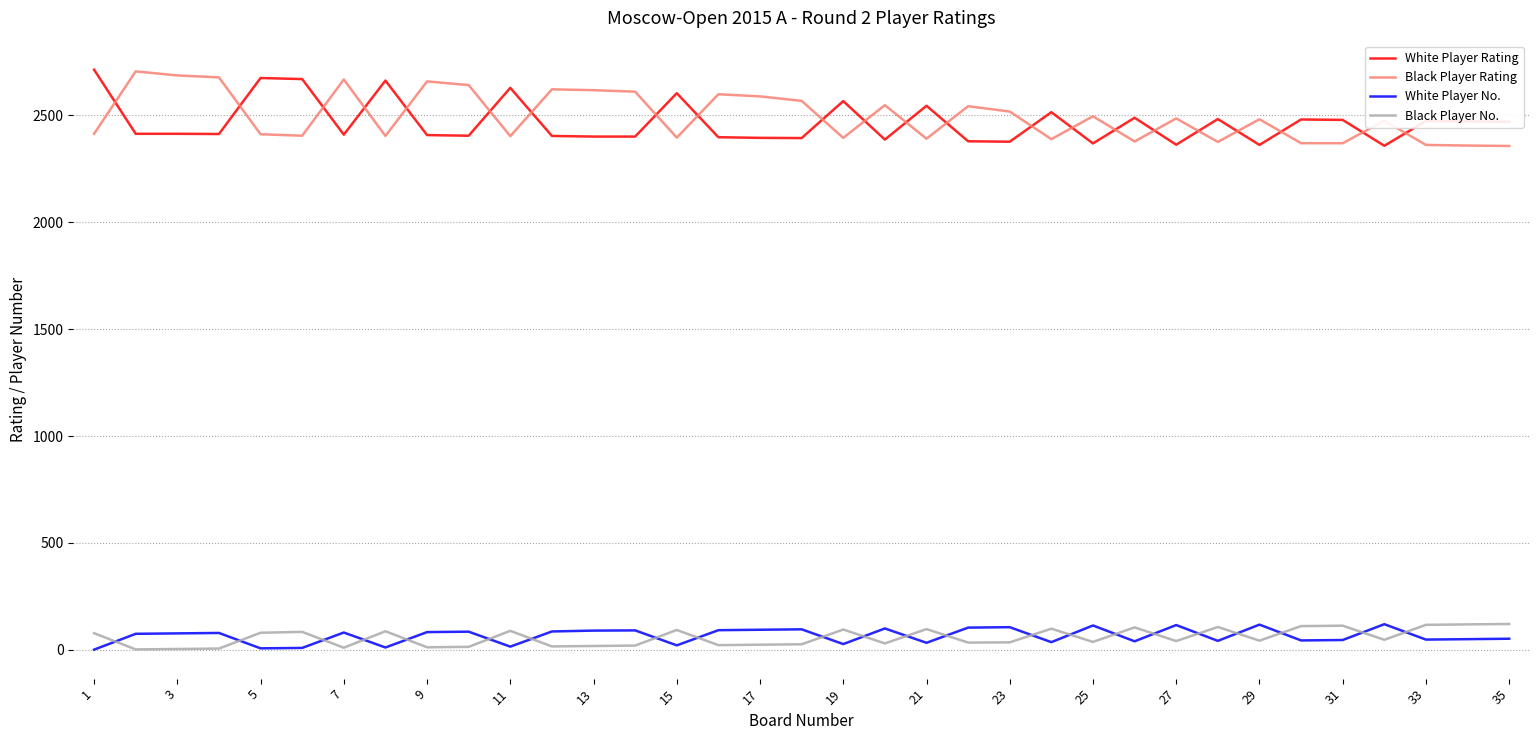

What is the maximum value for White Player Rating?

2714